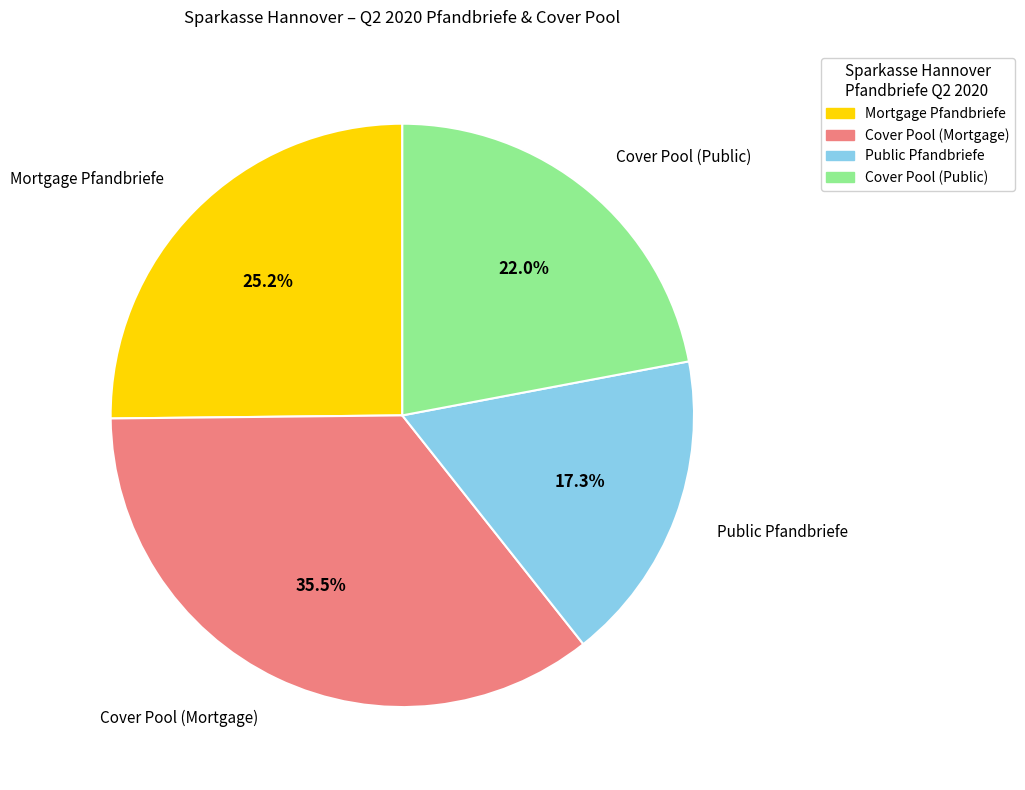

How many segments does this pie chart have?

4